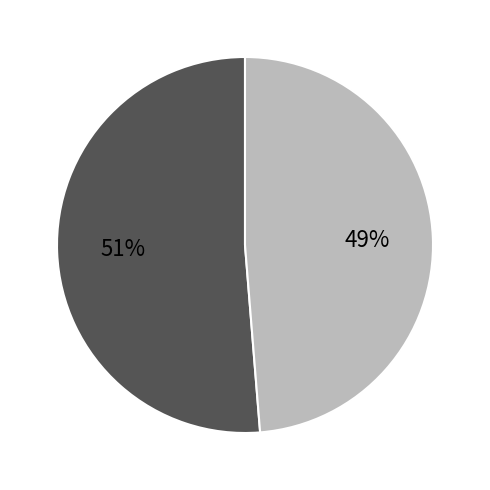

To the nearest percent, what is the average slice percentage?

50%